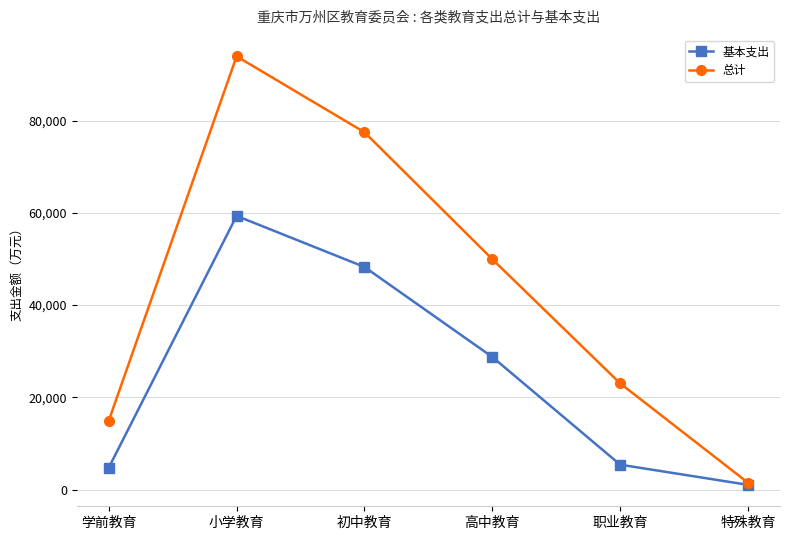

What is the difference between the 基本支出 values at 特殊教育 and 职业教育?

4376.4